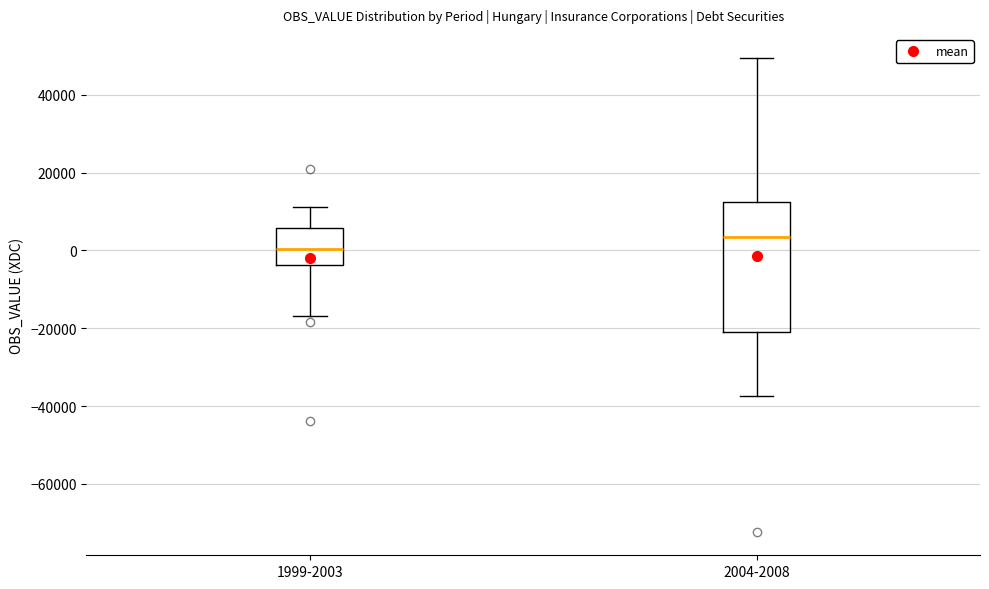

Which box has the highest median line?

2004-2008